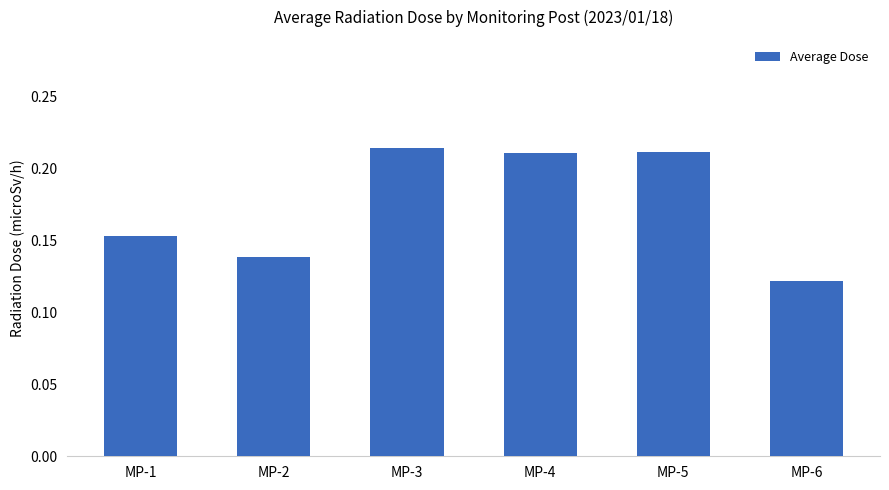

How many values are between 0 and 1?

6